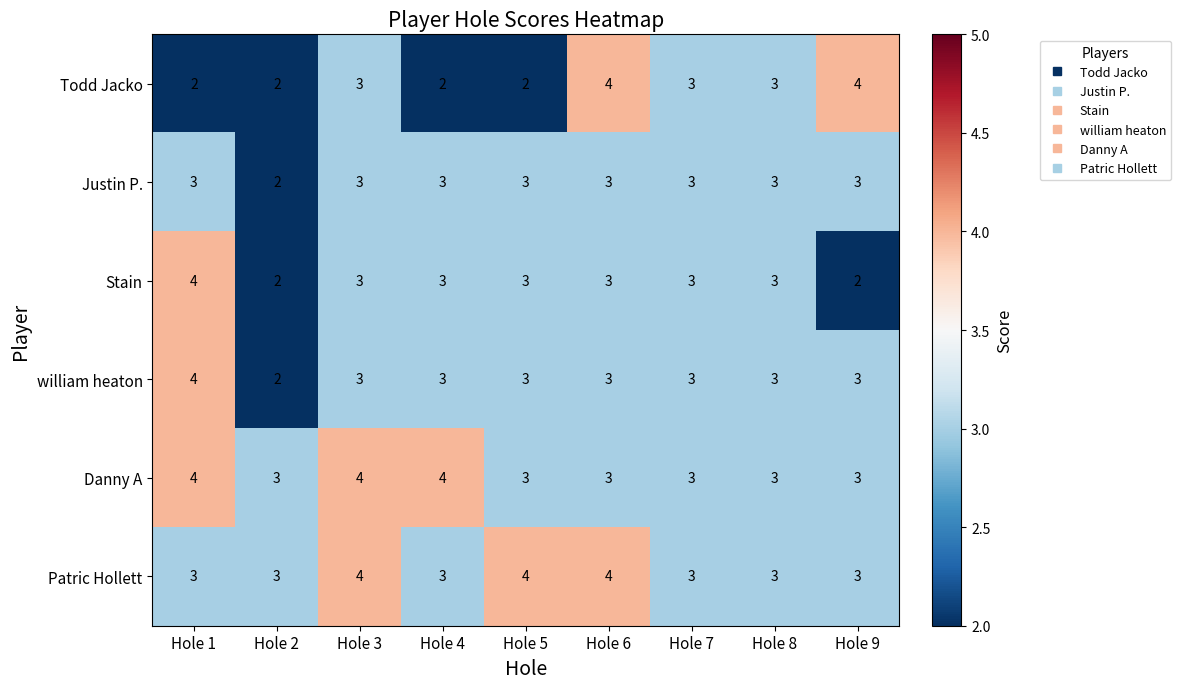

What is the sum of all Patric Hollett values?

30